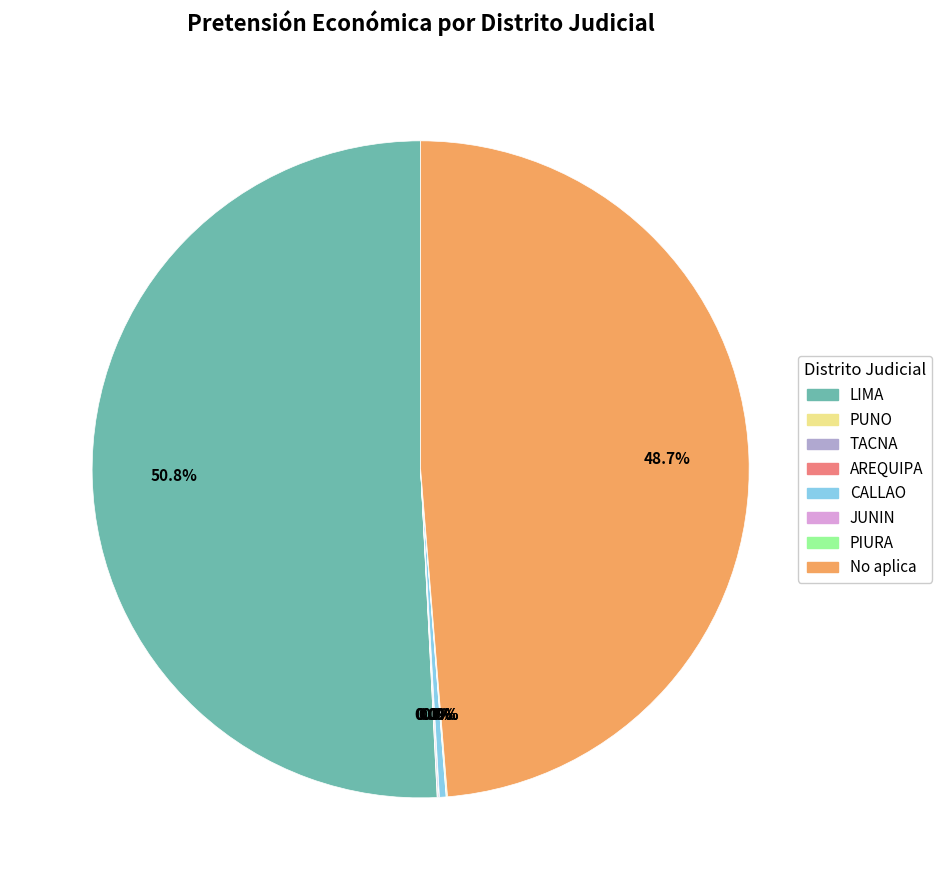

Does LIMA account for over 50% of the chart?

Yes